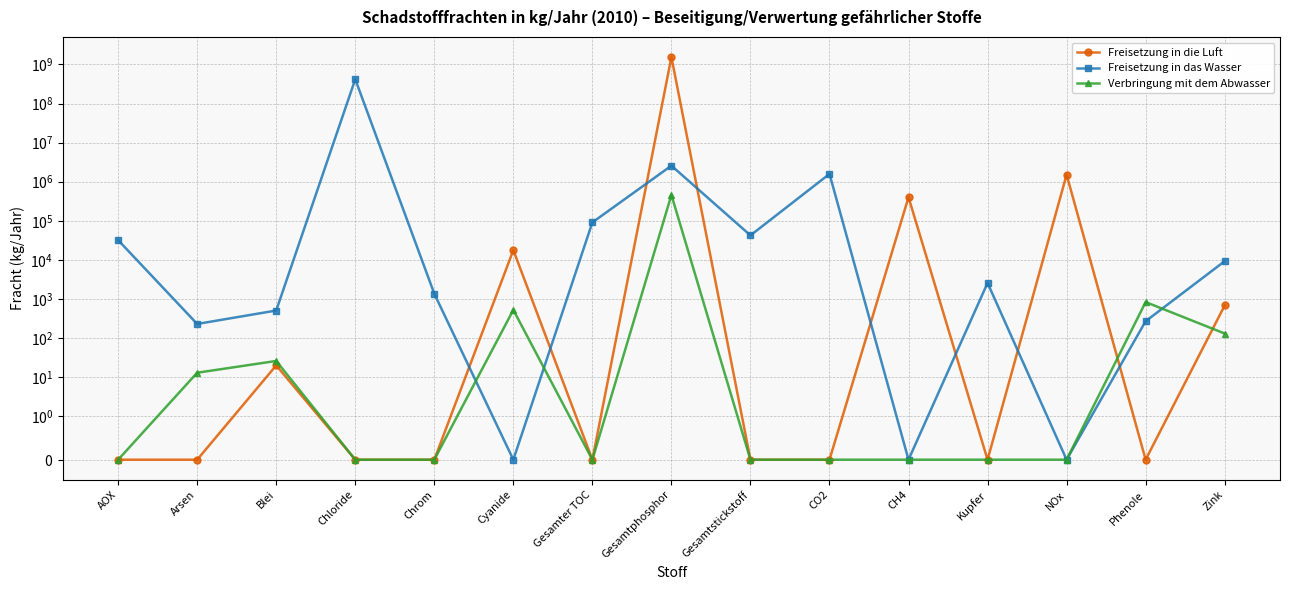

At which category does Freisetzung in das Wasser reach its first local peak?

Chloride